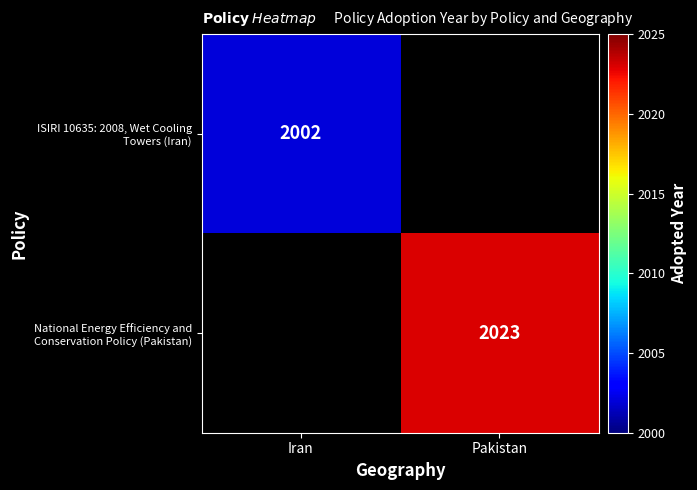

Where is ISIRI 10635: 2008, Wet Cooling Towers (Iran) nearest to the value 1001?

Iran